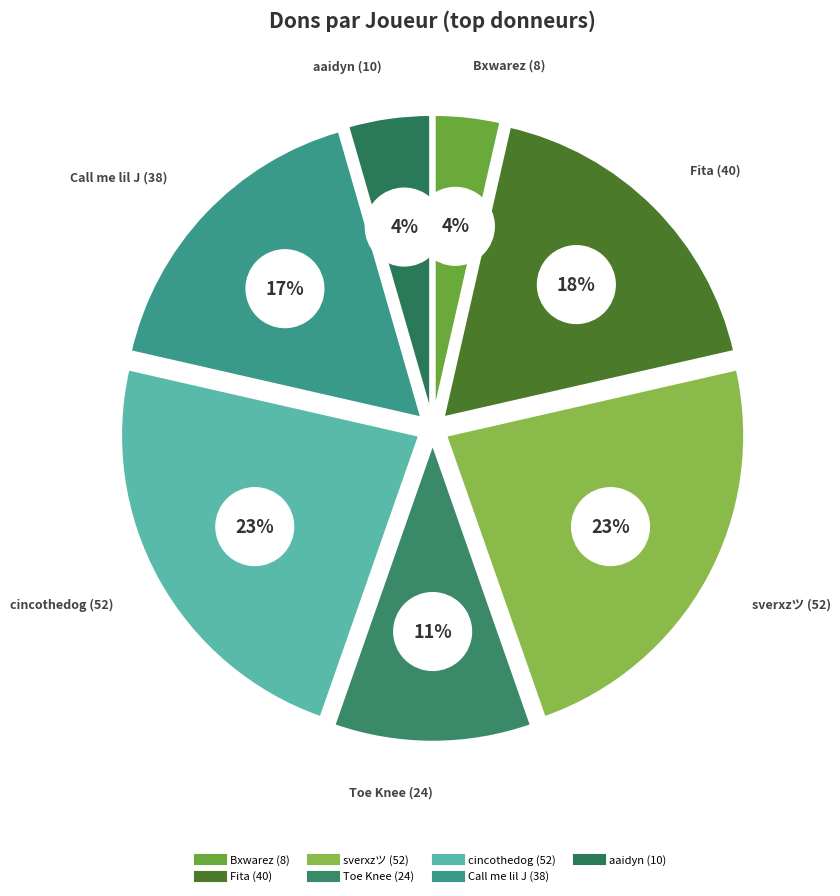

What is the smallest slice in the pie chart?

Bxwarez (8)